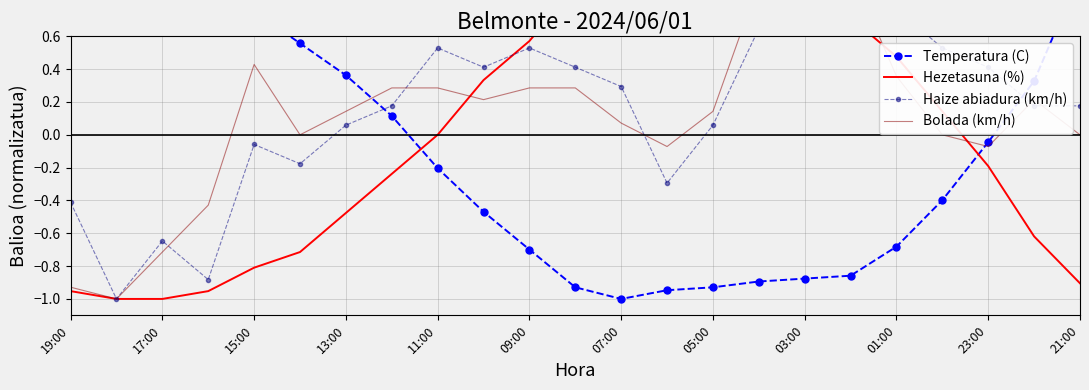

Reading left to right, transcribe all the data shown in this chart.

Temperatura (C): 0.9	1.0	1.0	0.9	0.8	0.6	0.4	0.1	-0.2	-0.5	-0.7	-0.9	-1.0	-0.9	-0.9	-0.9	-0.9	-0.9	-0.7	-0.4	-0.0	0.3	1.0
Hezetasuna (%): -1.0	-1.0	-1.0	-1.0	-0.8	-0.7	-0.5	-0.2	0.0	0.3	0.6	0.9	1.0	1.0	0.9	0.9	0.8	0.7	0.5	0.1	-0.2	-0.6	-0.9
Haize abiadura (km/h): -0.4	-1.0	-0.6	-0.9	-0.1	-0.2	0.1	0.2	0.5	0.4	0.5	0.4	0.3	-0.3	0.1	0.6	1.0	1.0	0.8	0.5	0.4	0.2	0.2
Bolada (km/h): -0.9	-1.0	-0.7	-0.4	0.4	0.0	0.1	0.3	0.3	0.2	0.3	0.3	0.1	-0.1	0.1	0.9	0.6	1.0	0.4	0.0	-0.1	0.2	0.0